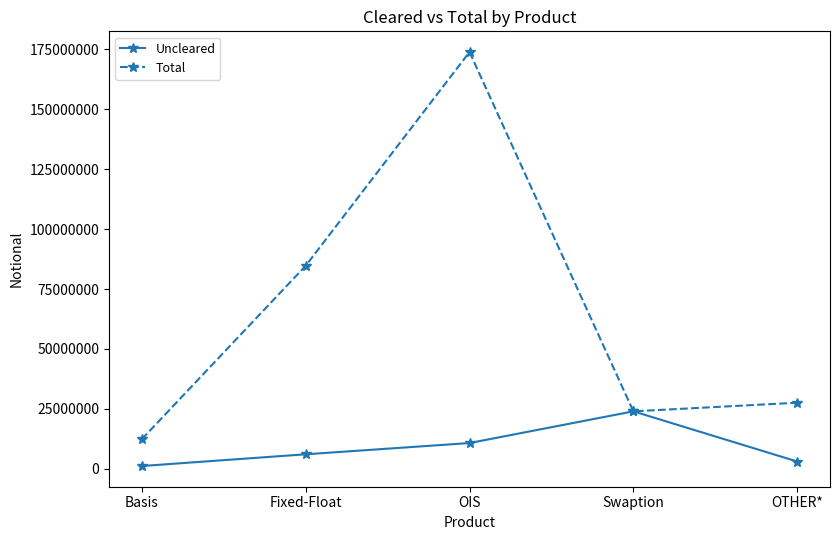

Rank the series by their maximum value, from highest to lowest.

Total, Uncleared